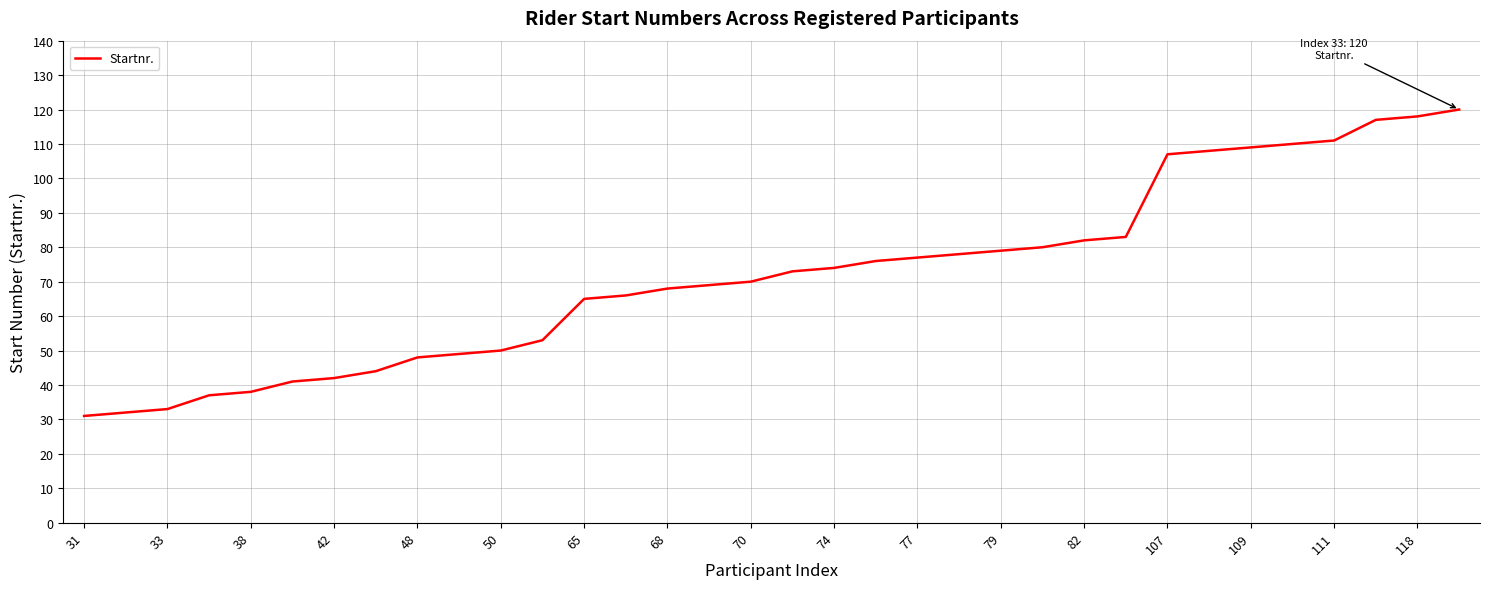

What is the minimum value shown in the chart?

31